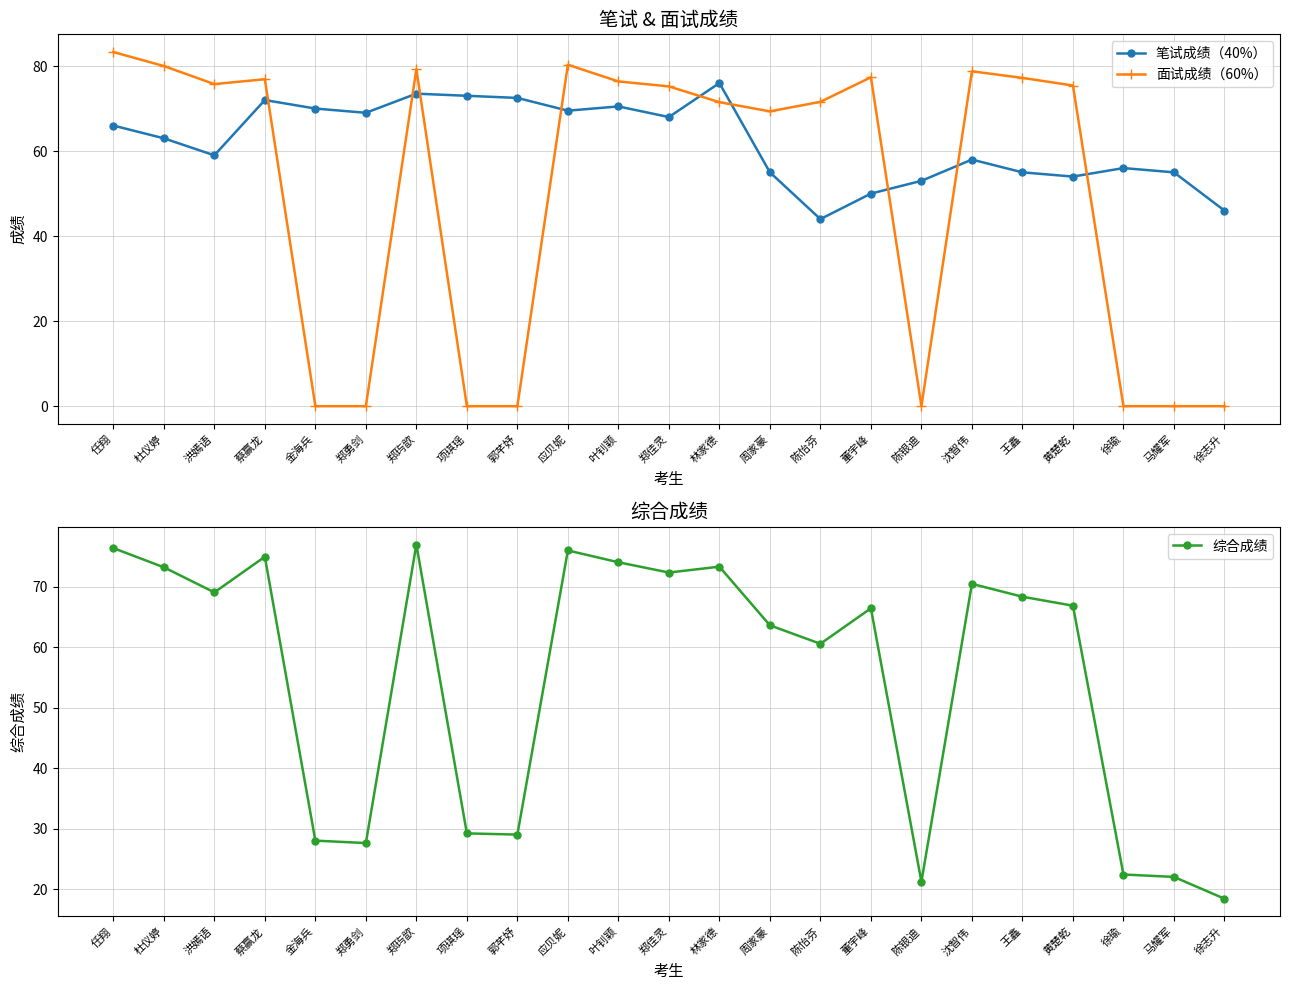

How many interior local valleys does the 综合成绩 series have?

6